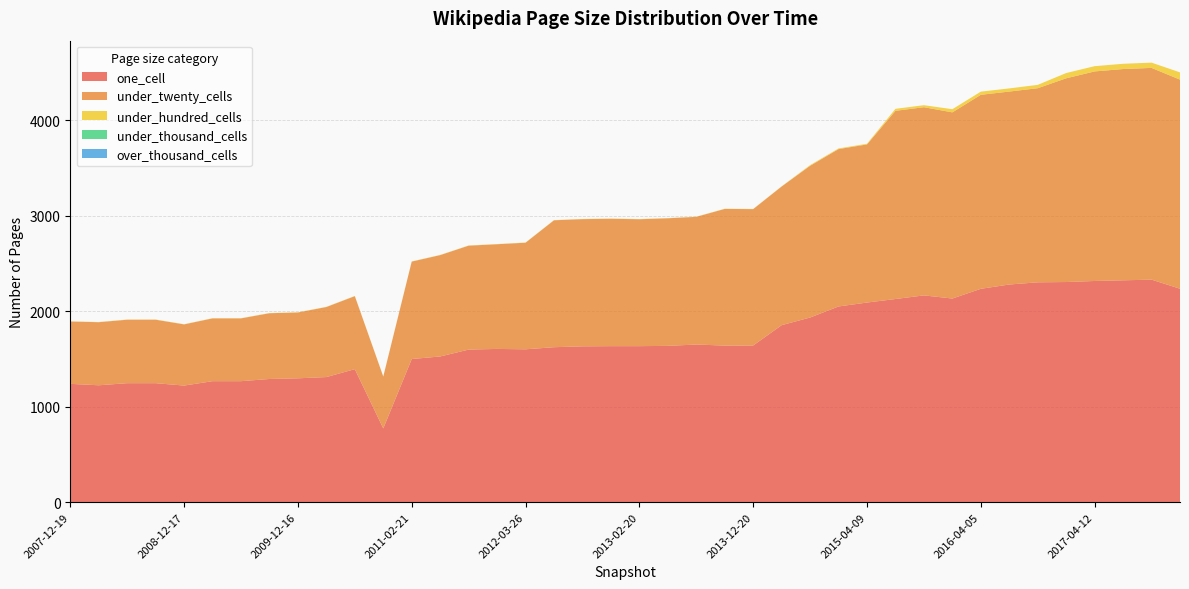

Reading left to right, what are all the values shown in this chart?

one_cell: 1240	1225	1247	1247	1222	1268	1268	1291	1298	1311	1394	773	1500	1527	1599	1606	1602	1624	1633	1635	1635	1638	1652	1641	1642	1855	1935	2051	2092	2129	2167	2134	2236	2281	2304	2307	2318	2325	2332	2237
under_twenty_cells: 653	661	665	665	641	658	658	689	690	734	765	543	1021	1062	1089	1097	1117	1330	1333	1335	1330	1337	1338	1432	1429	1453	1590	1649	1657	1972	1972	1951	2033	2022	2034	2135	2196	2214	2219	2191
under_hundred_cells: 2	2	2	2	2	2	2	2	2	2	2	2	2	2	2	2	2	2	2	2	2	2	2	2	2	2	7	7	7	21	21	33	33	33	35	55	55	55	55	76
under_thousand_cells: 0	0	0	0	0	0	0	0	0	0	0	0	0	0	0	0	0	0	0	0	0	0	0	0	0	0	0	0	0	0	0	0	0	0	0	0	0	0	0	0
over_thousand_cells: 0	0	0	0	0	0	0	0	0	0	0	0	0	0	0	0	0	0	0	0	0	0	0	0	0	0	0	0	0	0	0	0	0	0	0	0	0	0	0	0